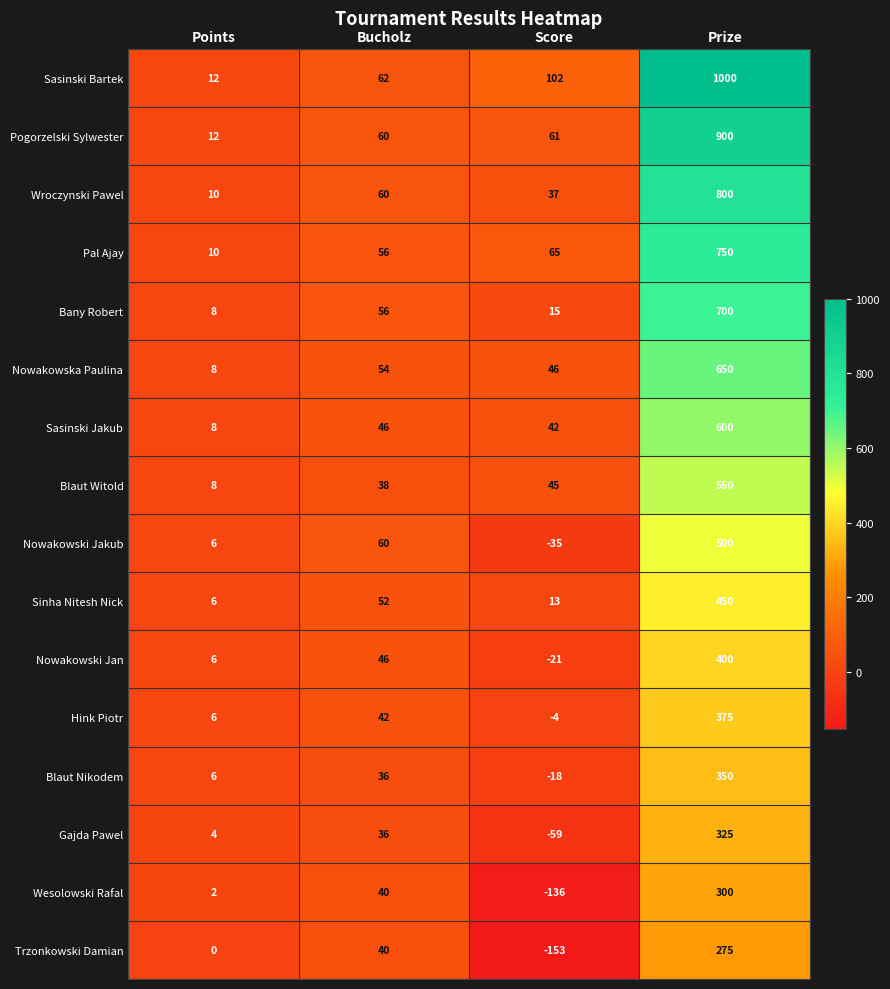

What is the difference between the highest and lowest values at Bucholz?

26